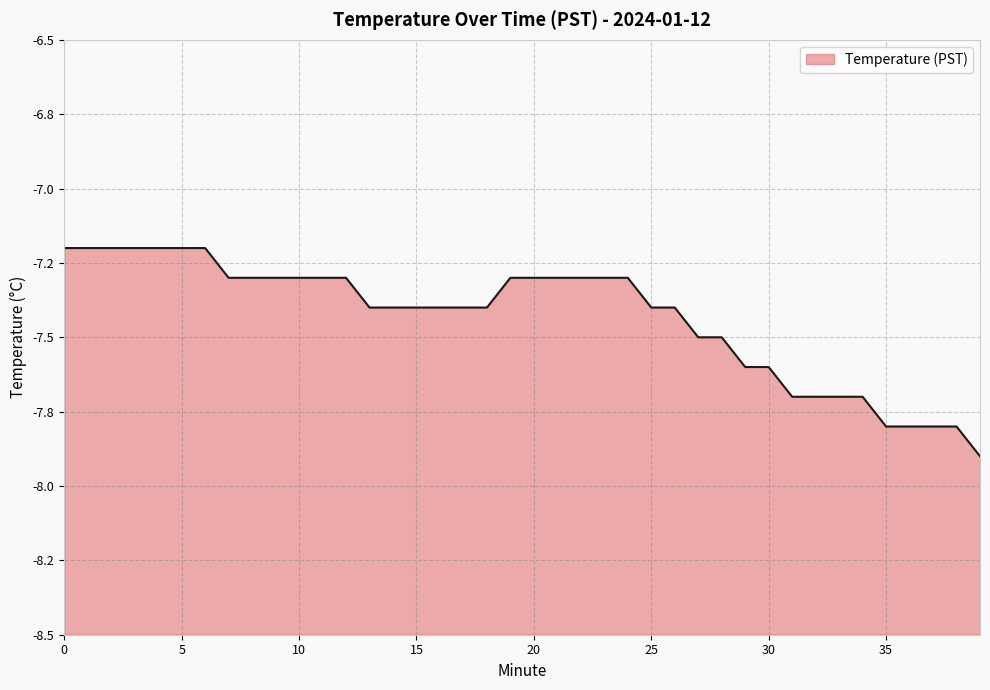

The chart shows a value of -5.0 at 37. True or false?

False